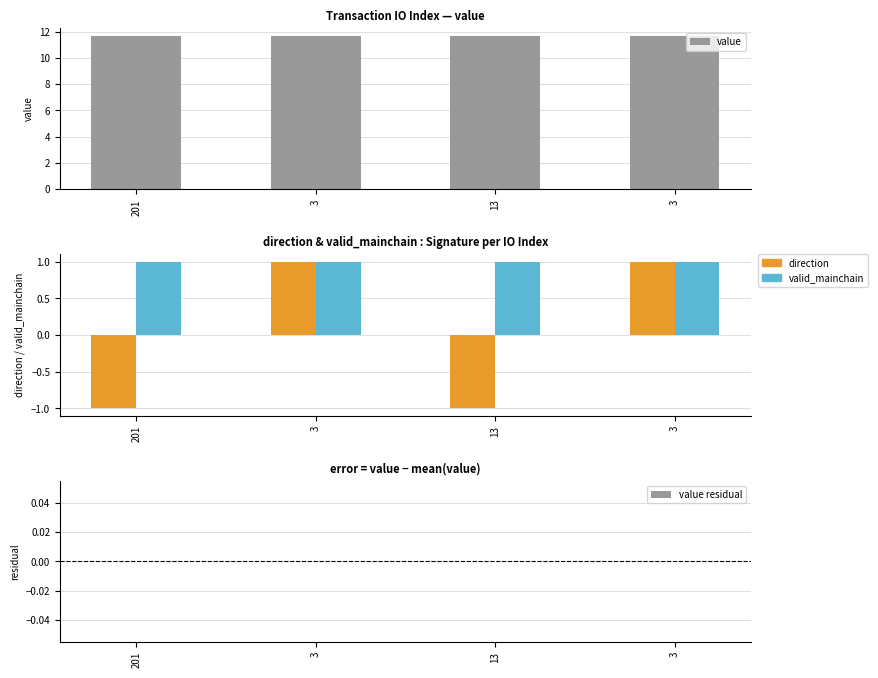

What is the minimum value for value?

11.7